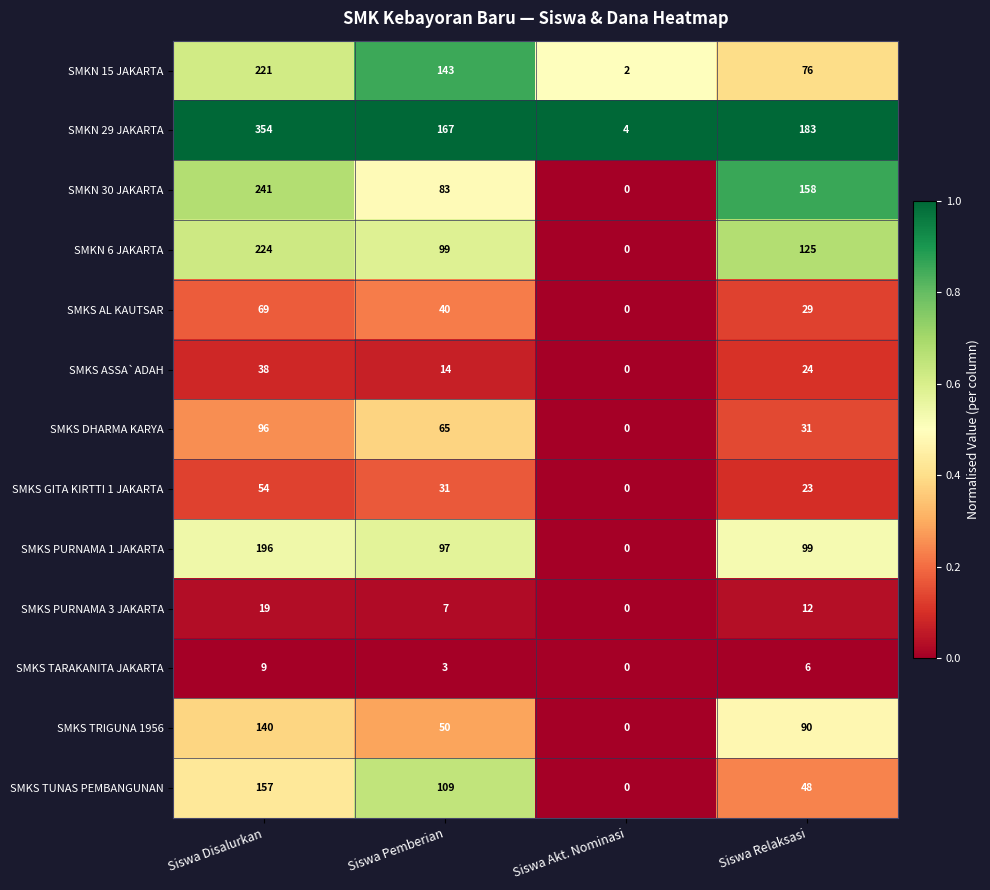

Is it true that SMKS TRIGUNA 1956 equals 140 at Siswa Disalurkan?

True